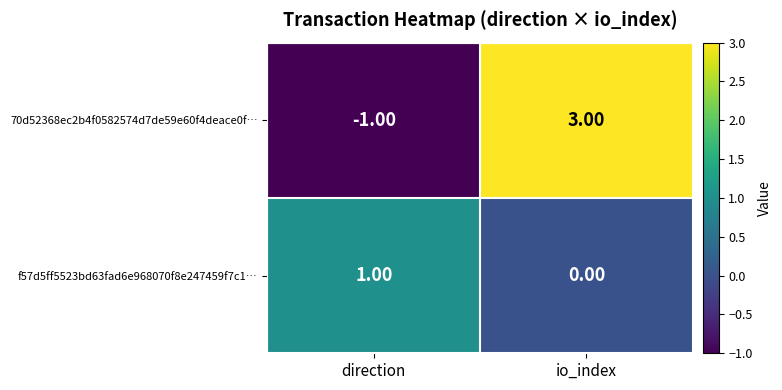

At which label is 70d52368ec2b4f0582574d7de59e60f4deace0f… closest to 1?

direction